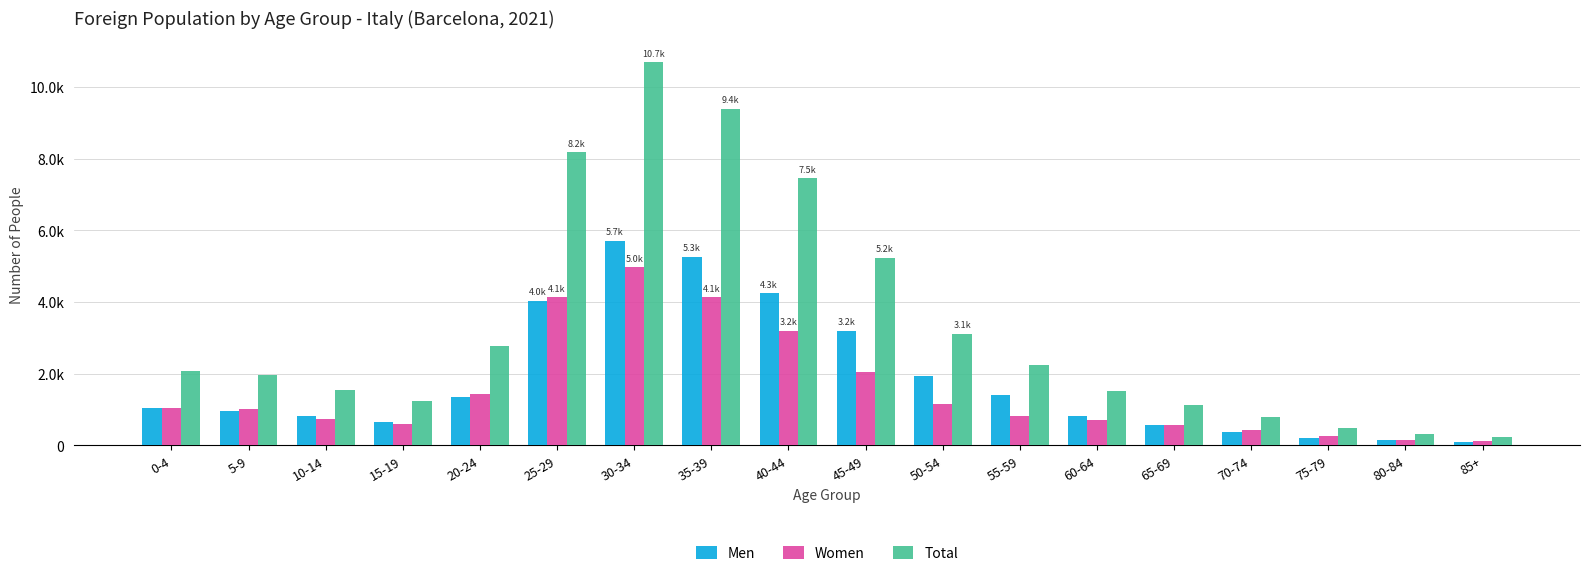

Between 5-9 and 40-44, which series saw the biggest shift?

Total